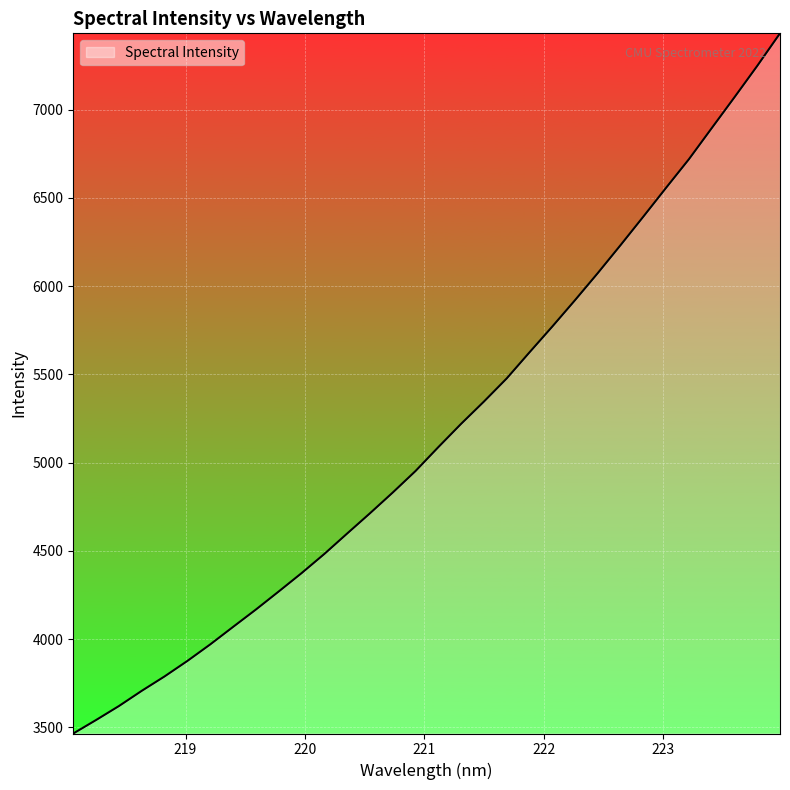

What is the minimum value shown in the chart?

3464.8